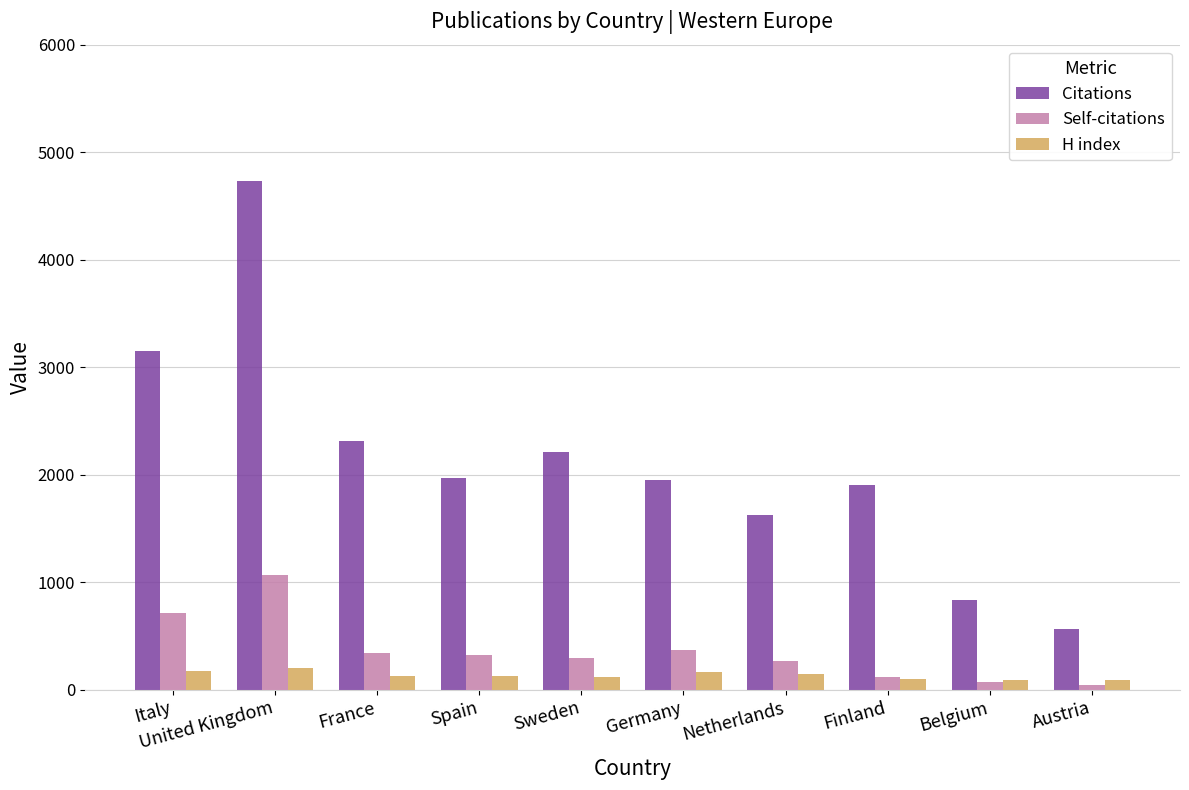

What is the value of the H index bar at the 8th from the left?

98